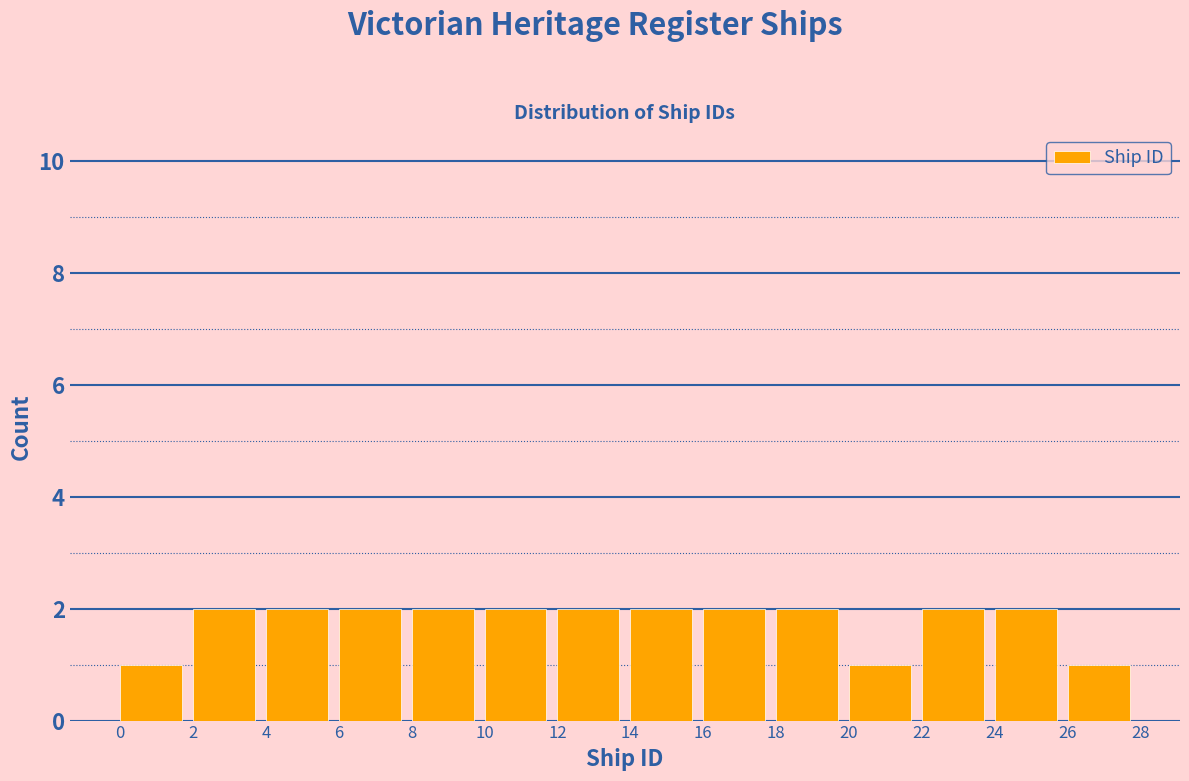

What is the height of the bar covering 12 to 14 on the x-axis? The values are not printed on the chart, so give them approximately, as read against the axis.

2